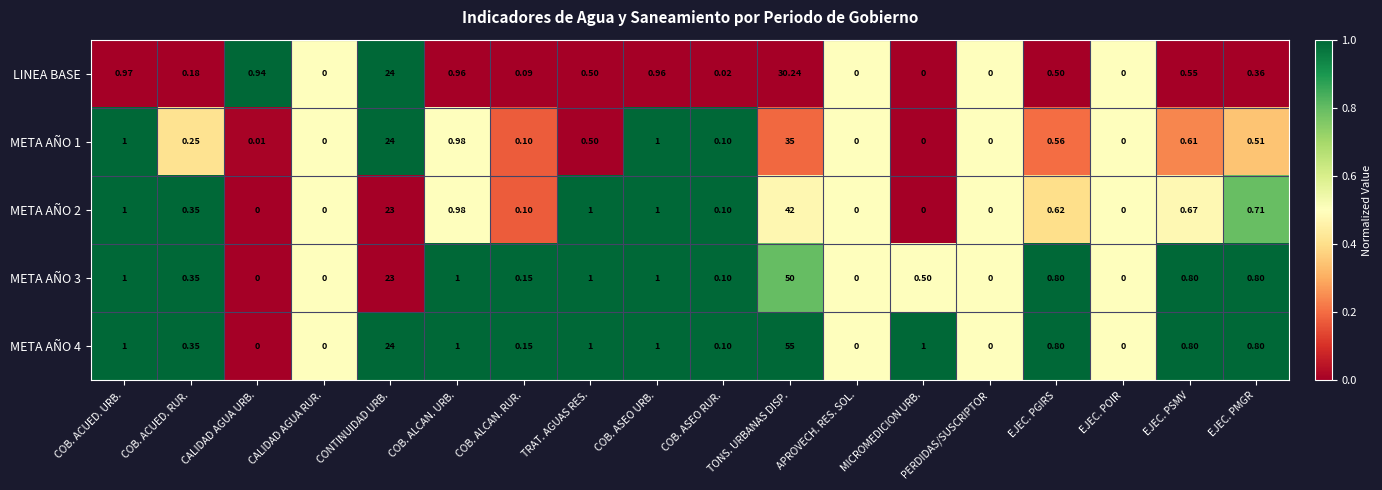

At which category does the chart reach its peak across all series?

TONS. URBANAS DISP.